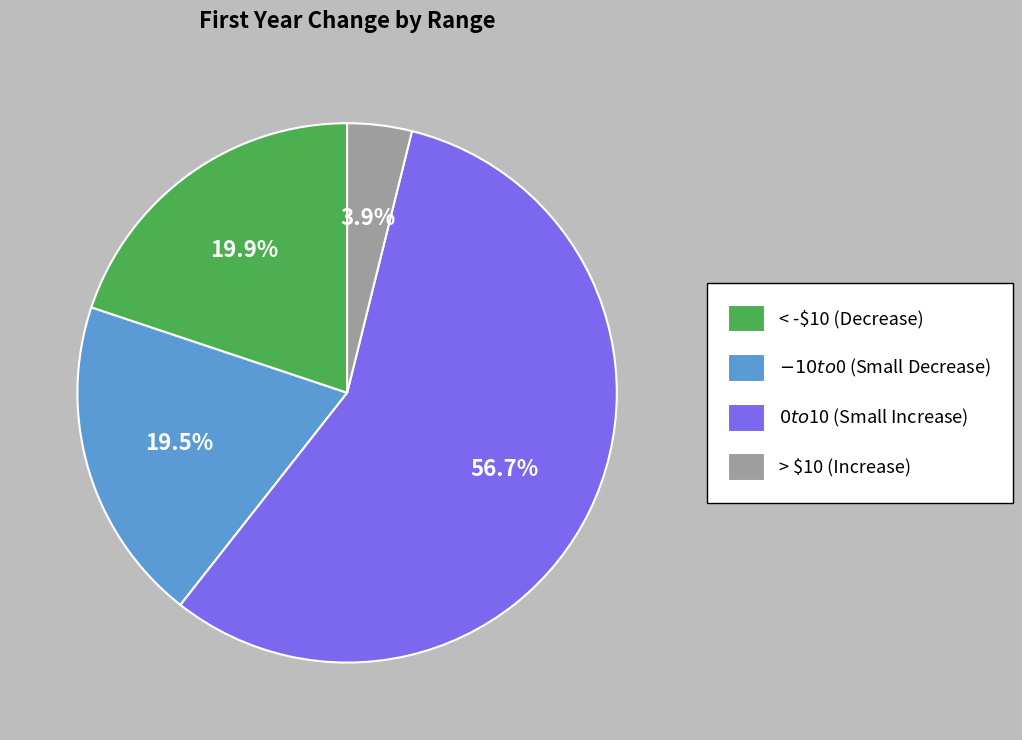

Which slice is the smallest?

> $10 (Increase)